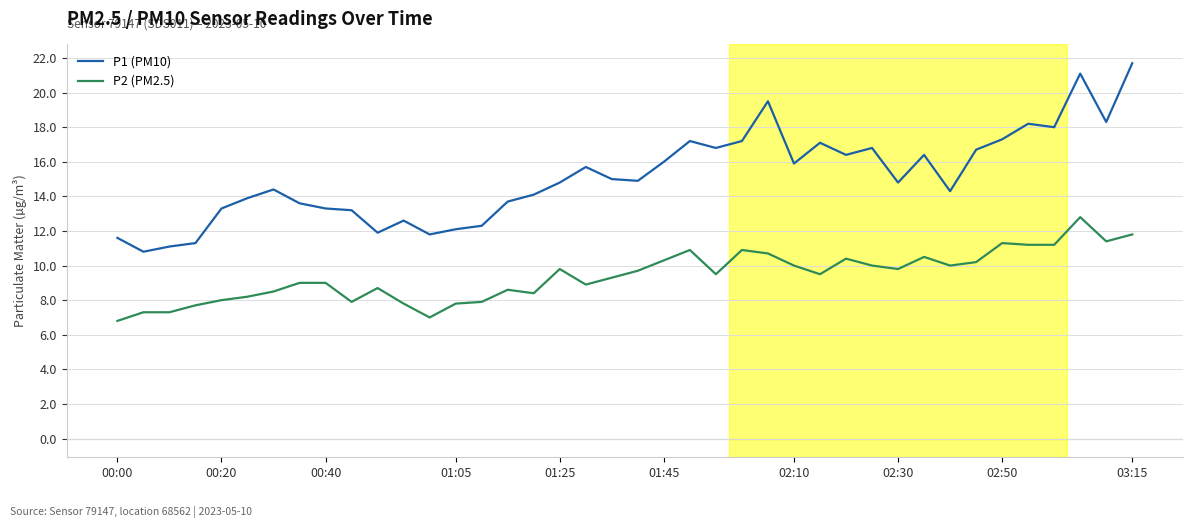

What is the minimum value shown in the chart?

6.8